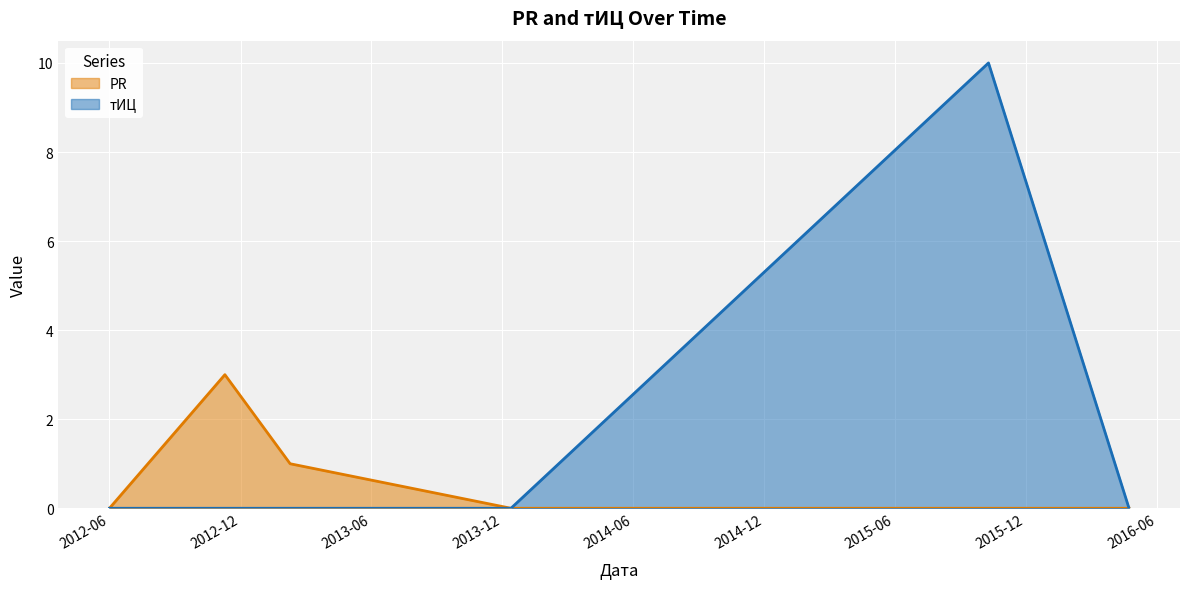

What is the difference between the maximum and second lowest values in the PR series?

3